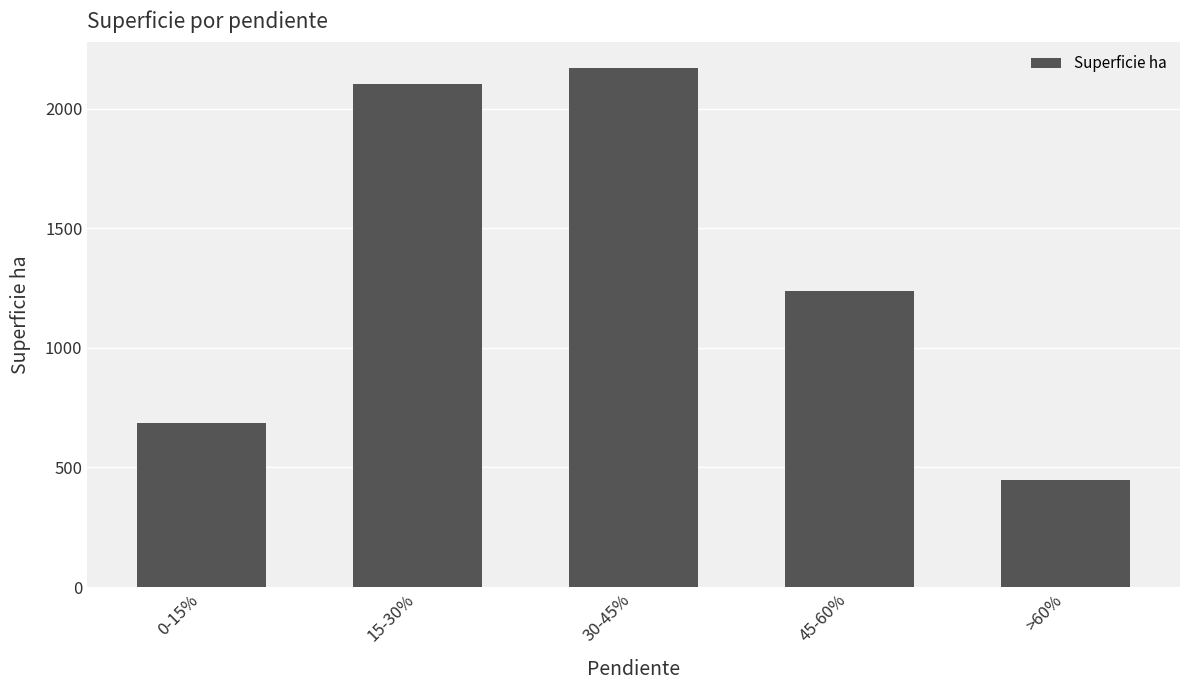

Reading right to left, what are all the values shown in this chart?

>60%=445.6	45-60%=1236.4	30-45%=2172.2	15-30%=2102.9	0-15%=684.1